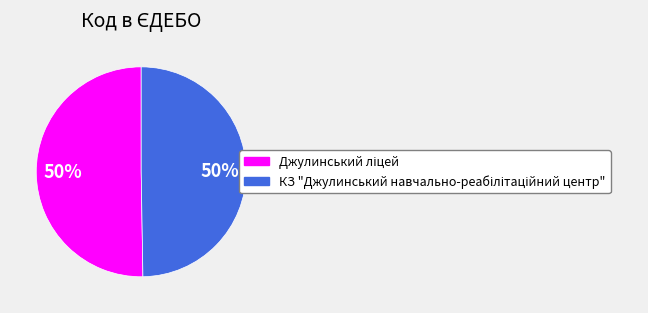

To the nearest percent, what is the average slice percentage?

50%